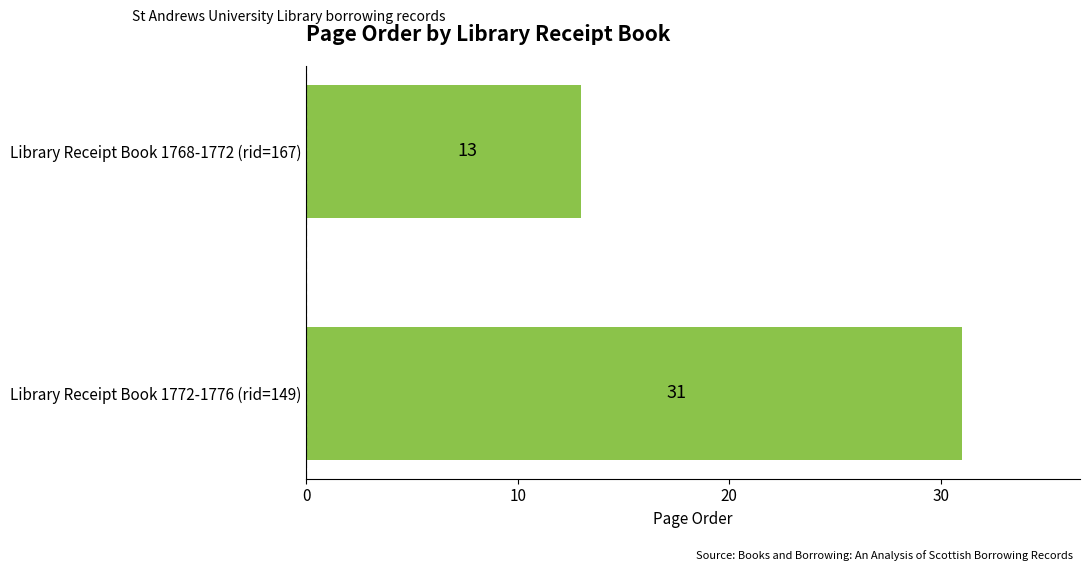

Between Library Receipt Book 1772-1776 (rid=149) and Library Receipt Book 1768-1772 (rid=167), which is larger?

Library Receipt Book 1772-1776 (rid=149)